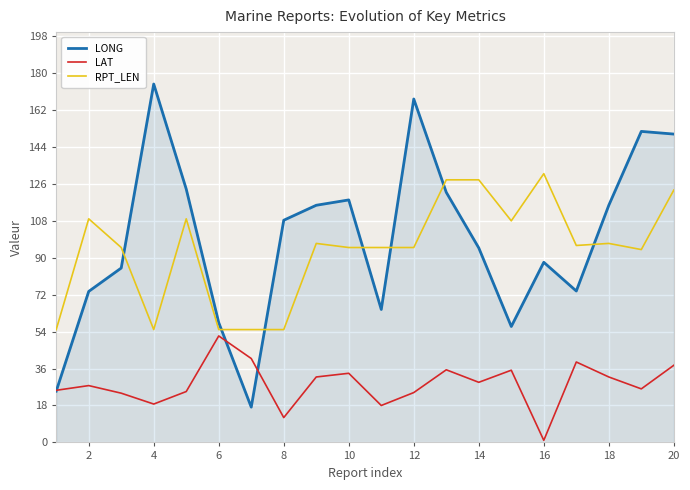

True or false: LONG has more than 1 interior local peaks.

True